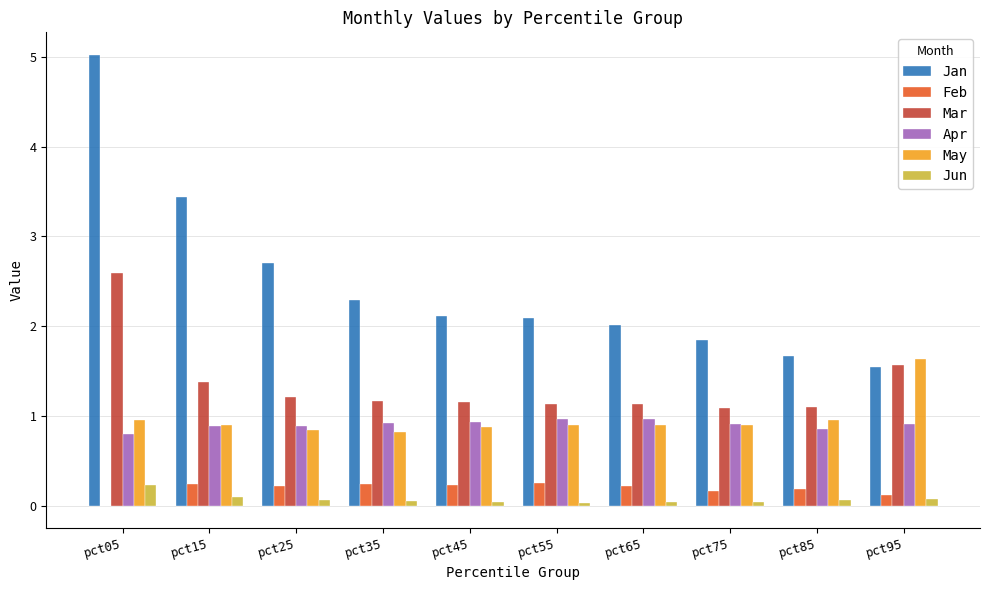

What are all the series names shown in the legend?

Jan, Feb, Mar, Apr, May, Jun